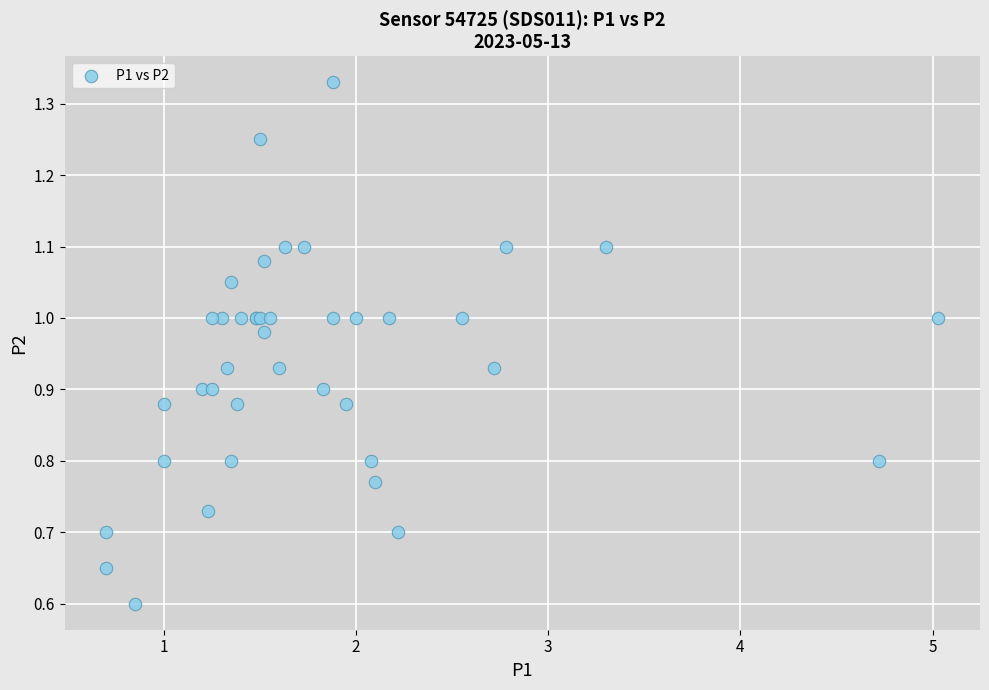

What Y value in the scatter plot is closest to 0?

0.6